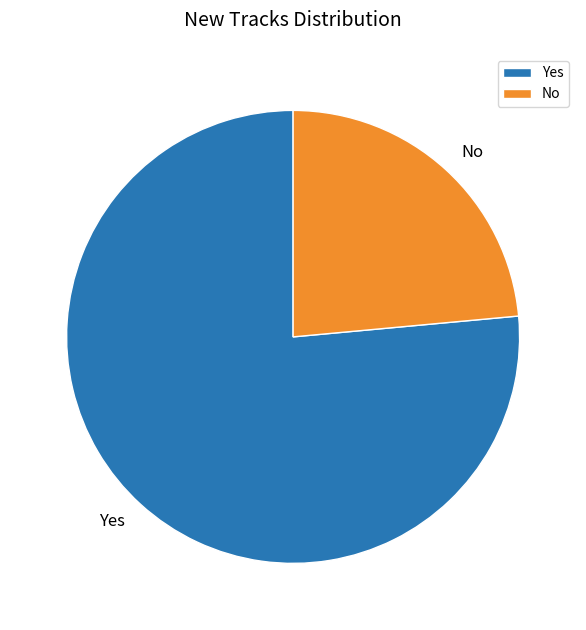

Which category accounts for the majority?

Yes